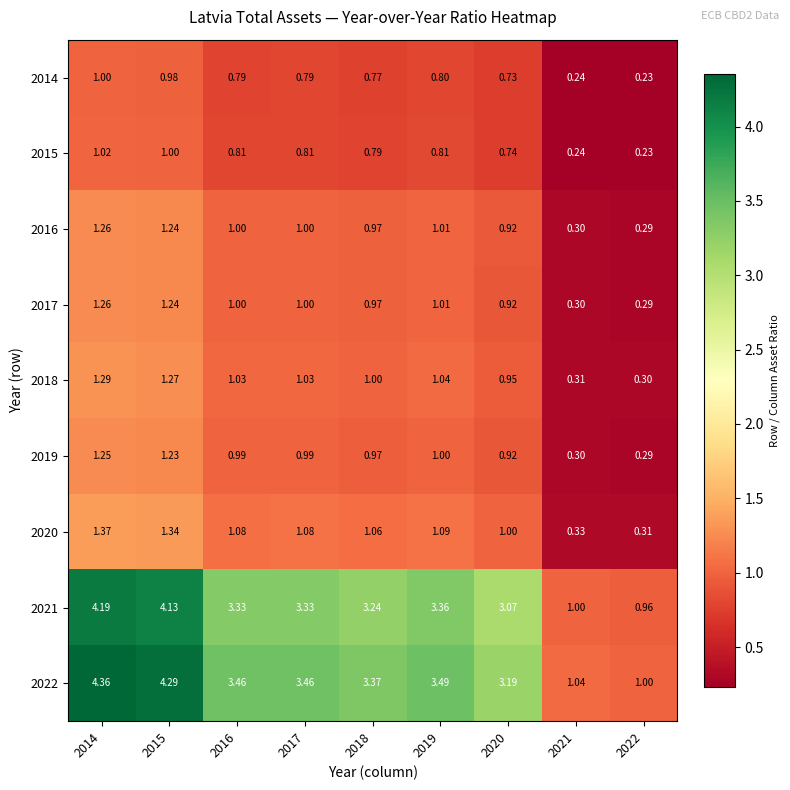

Which series has the largest total across all categories?

2022